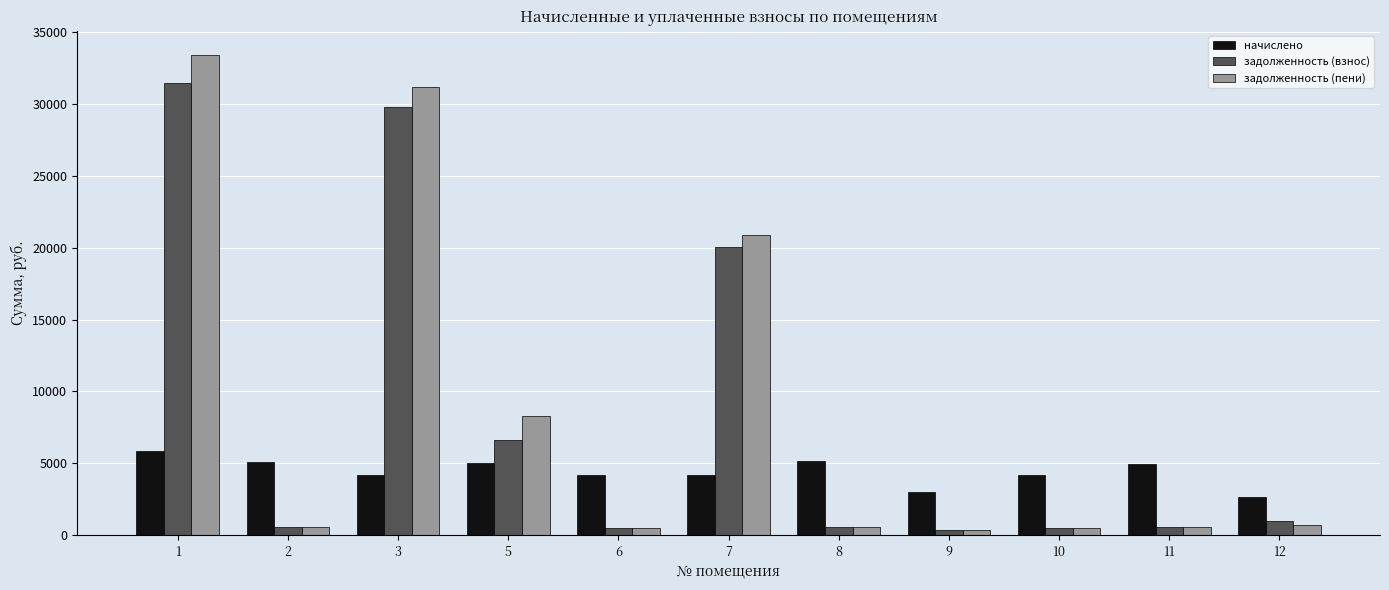

At which category is the sum across all series the highest?

1